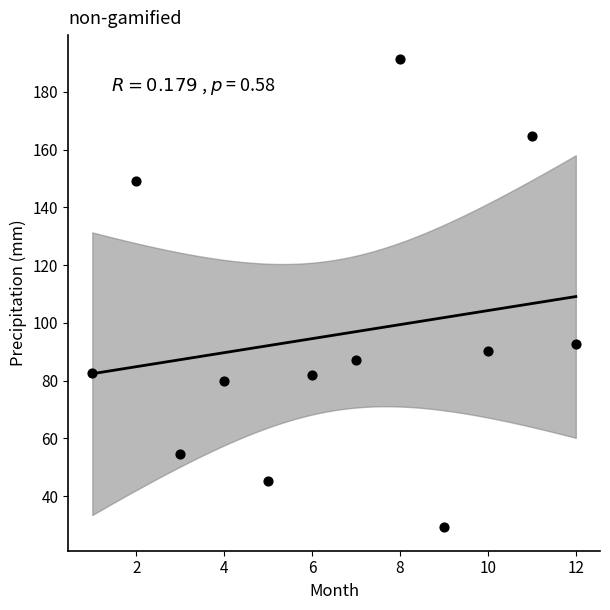

What Y value in the scatter plot is closest to 110?

92.8